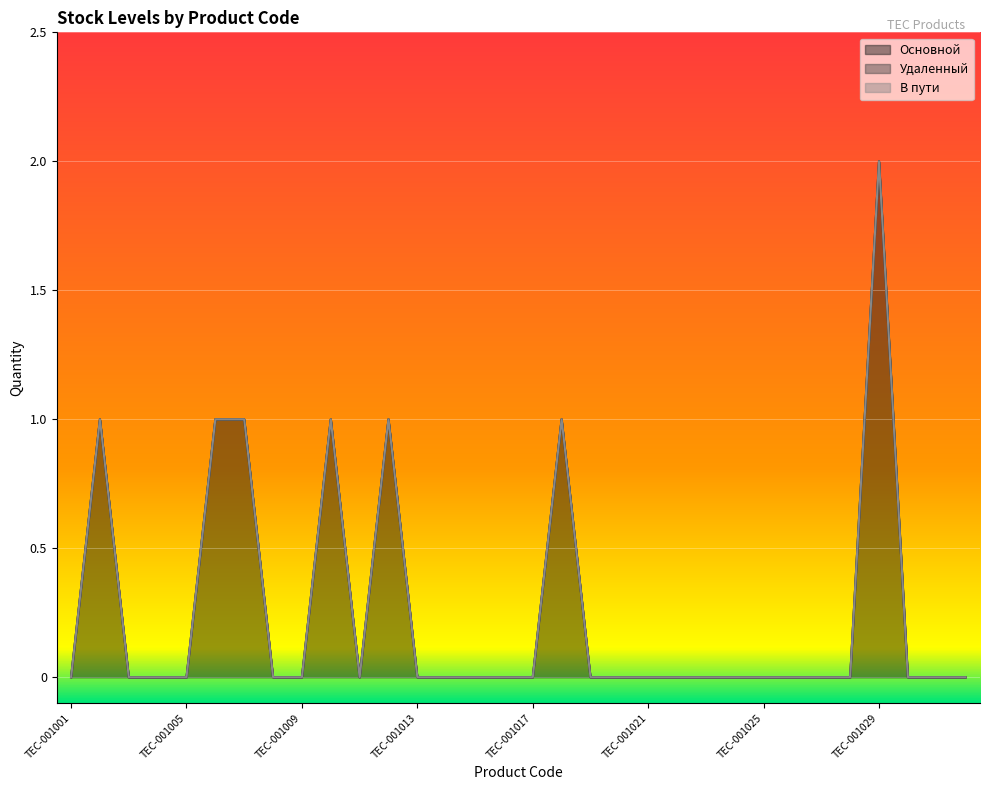

Which series has the widest spread of values?

Основной